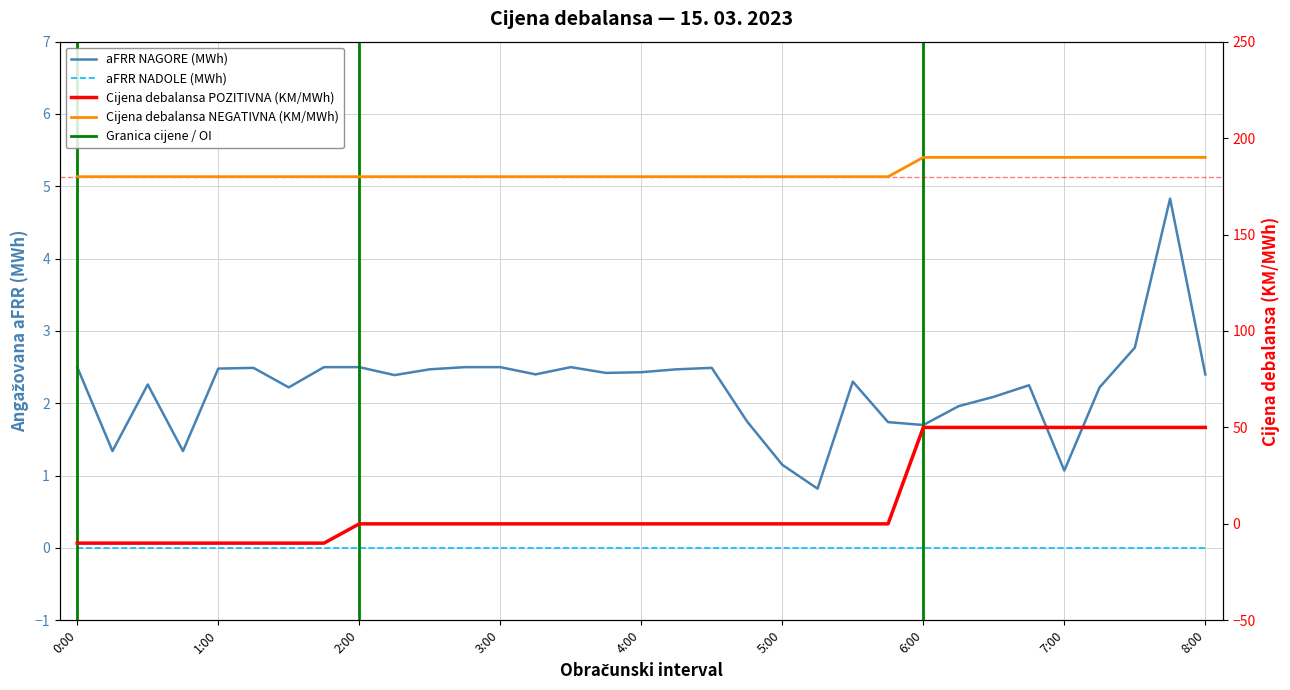

Between 2:00 and 26, which series saw the biggest shift?

Cijena debalansa POZITIVNA (KM/MWh)